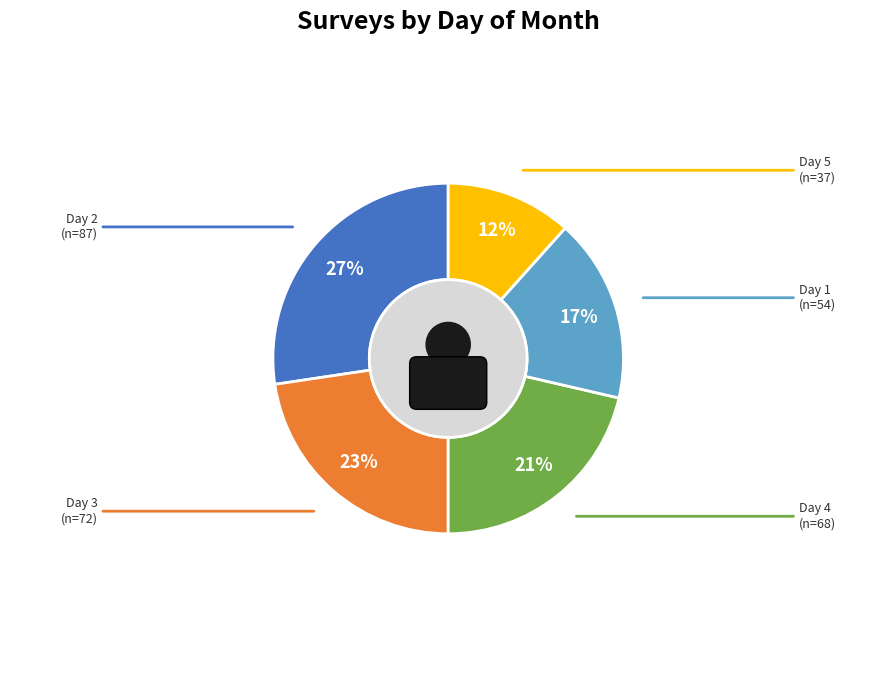

To the nearest percent, what percentage of the pie is 2?

27%